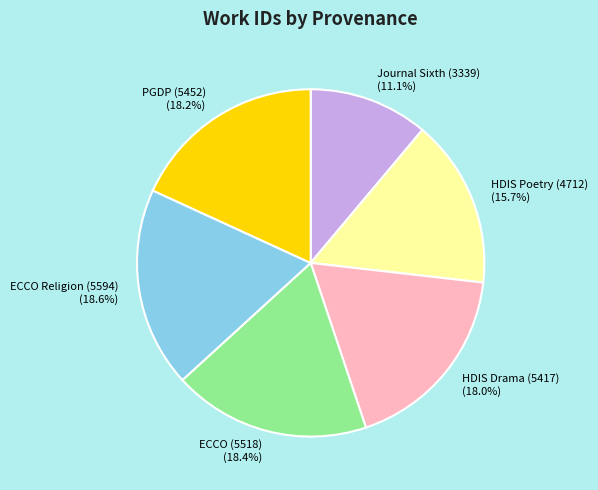

To the nearest percent, what percentage of the pie is ECCO Religion (5594)?

19%